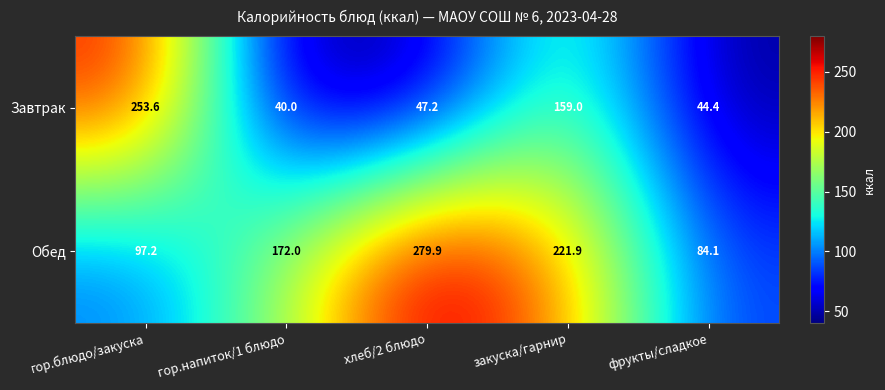

The value of Завтрак at гор.напиток/1 блюдо is 23.2. True or false?

False